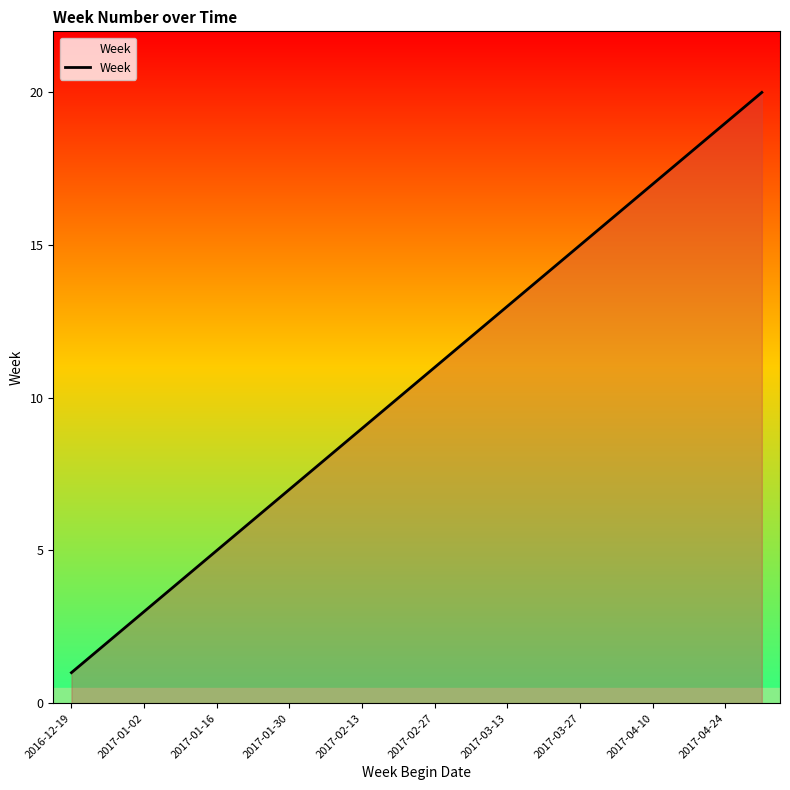

What is the greatest value displayed?

20